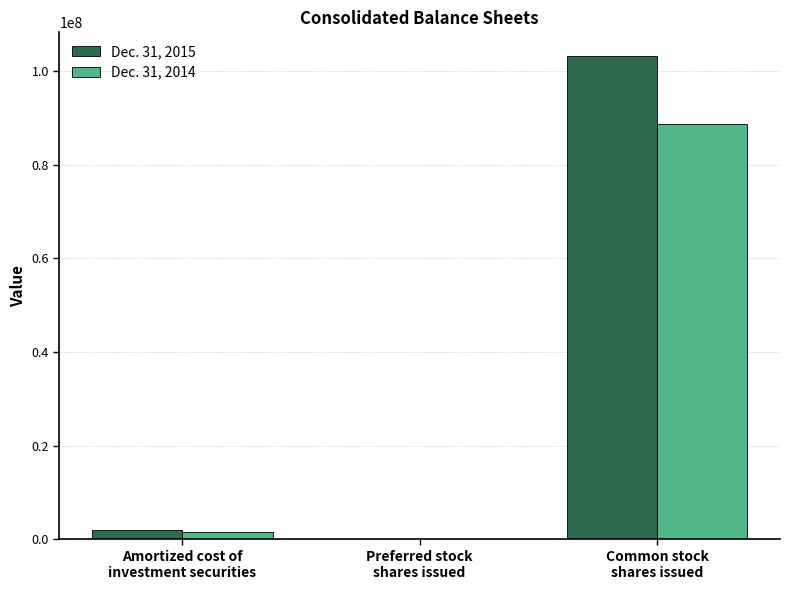

Count the number of categories in the chart.

3